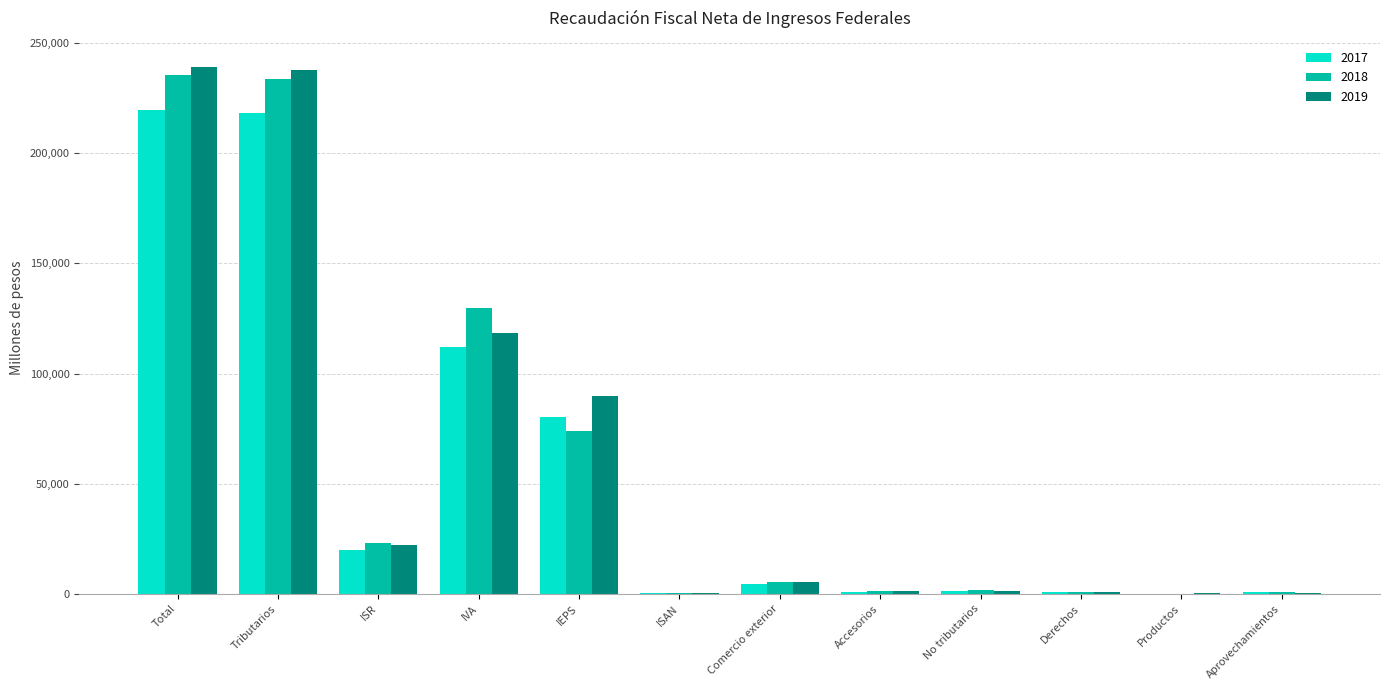

What are all the series names shown in the legend?

2017, 2018, 2019